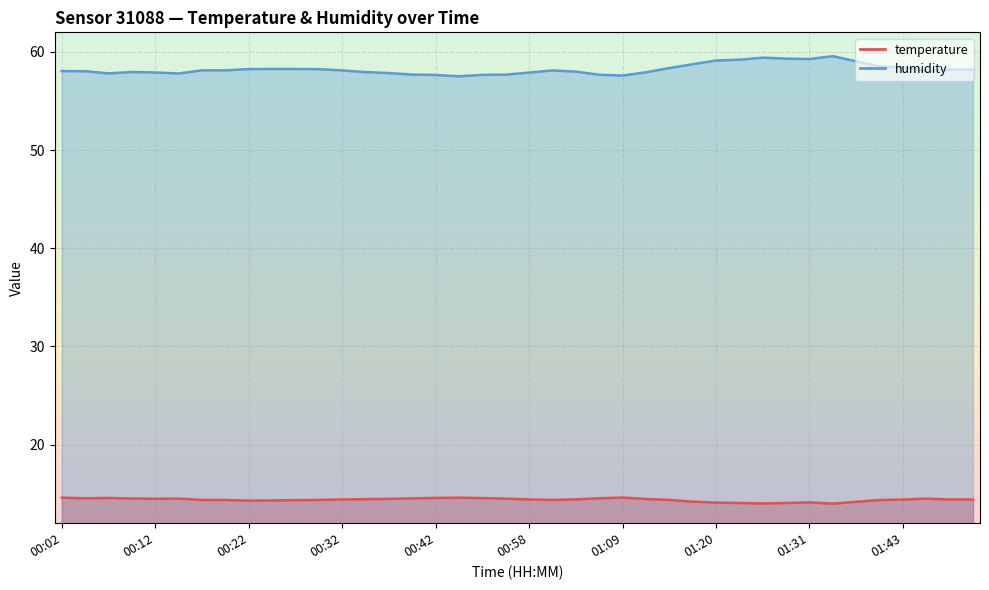

Is this an area chart (filled region under the line)?

No